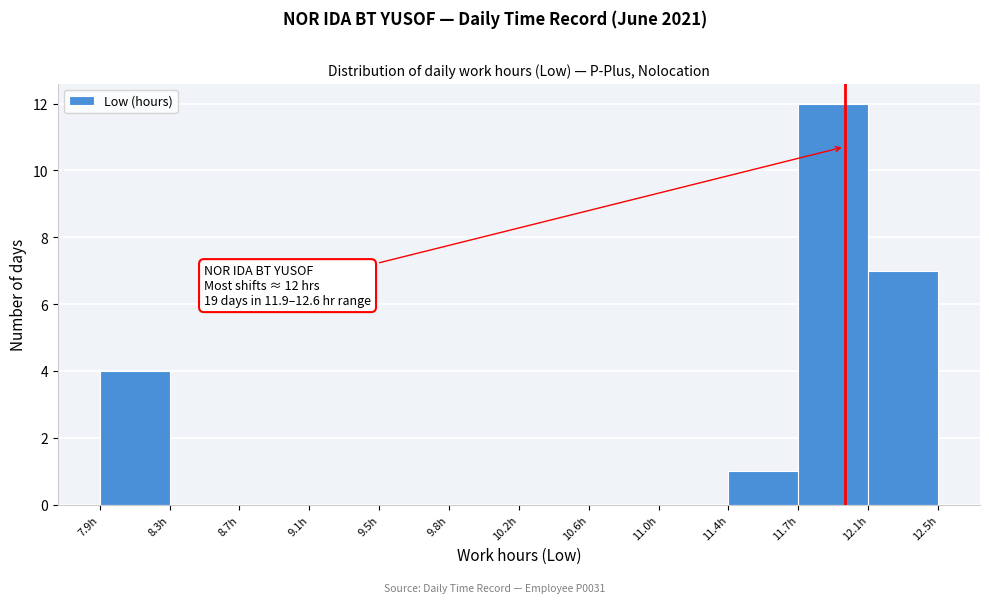

Over which range of the x-axis is the bar tallest?

11.75 to 12.15